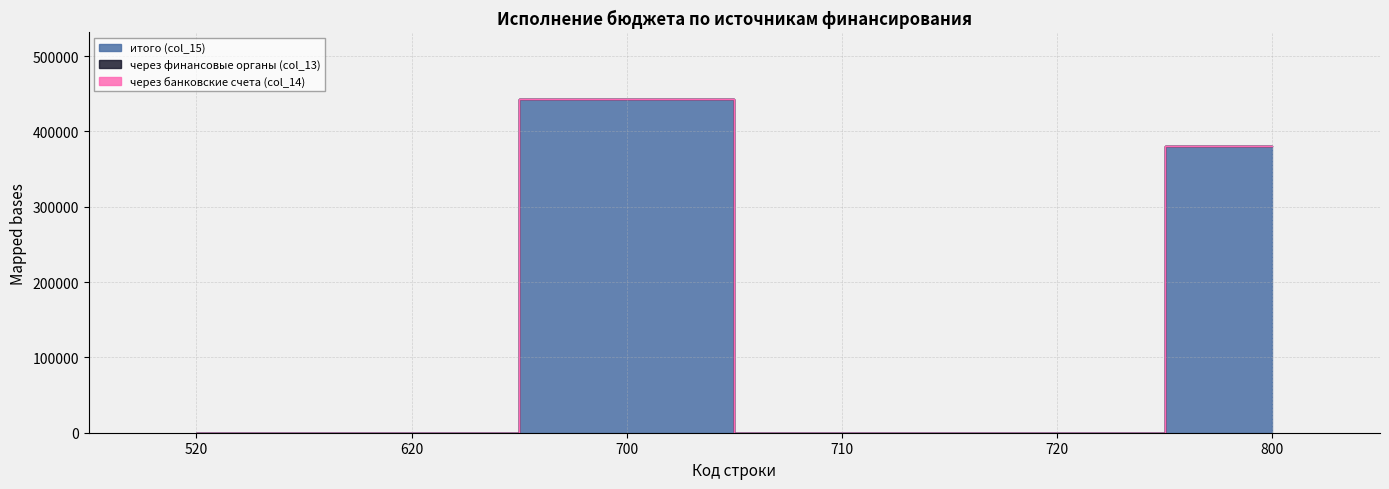

List the series in order of their peak value, highest first.

итого (col_15), через финансовые органы (col_13), через банковские счета (col_14)